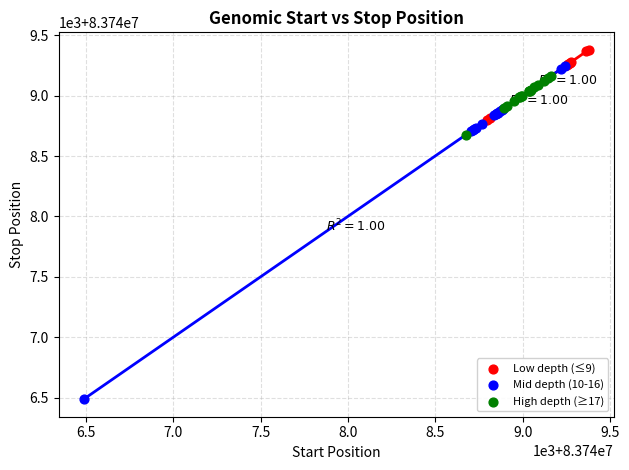

Which series contains the highest Y value?

Low depth (≤9)